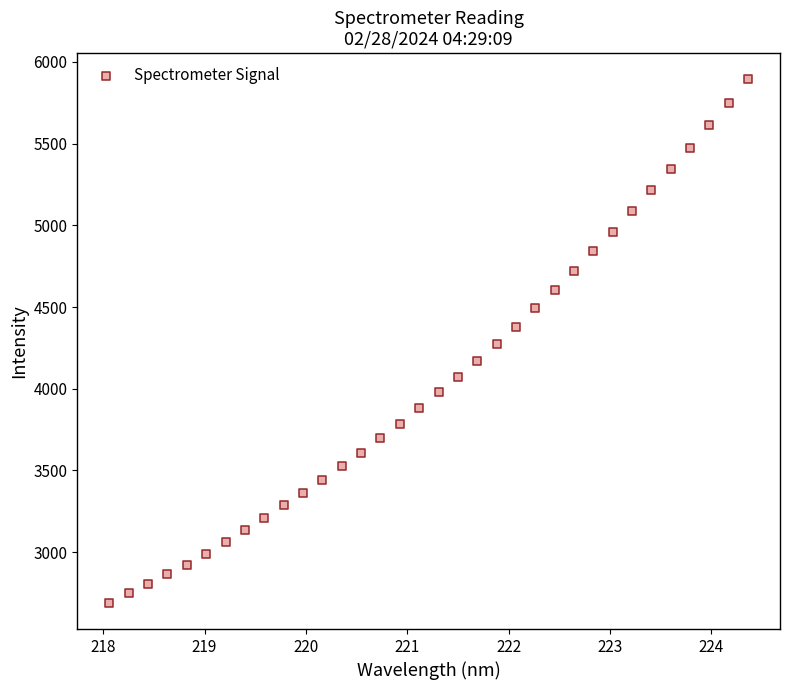

What is the range of X values (max minus min)?

6.3